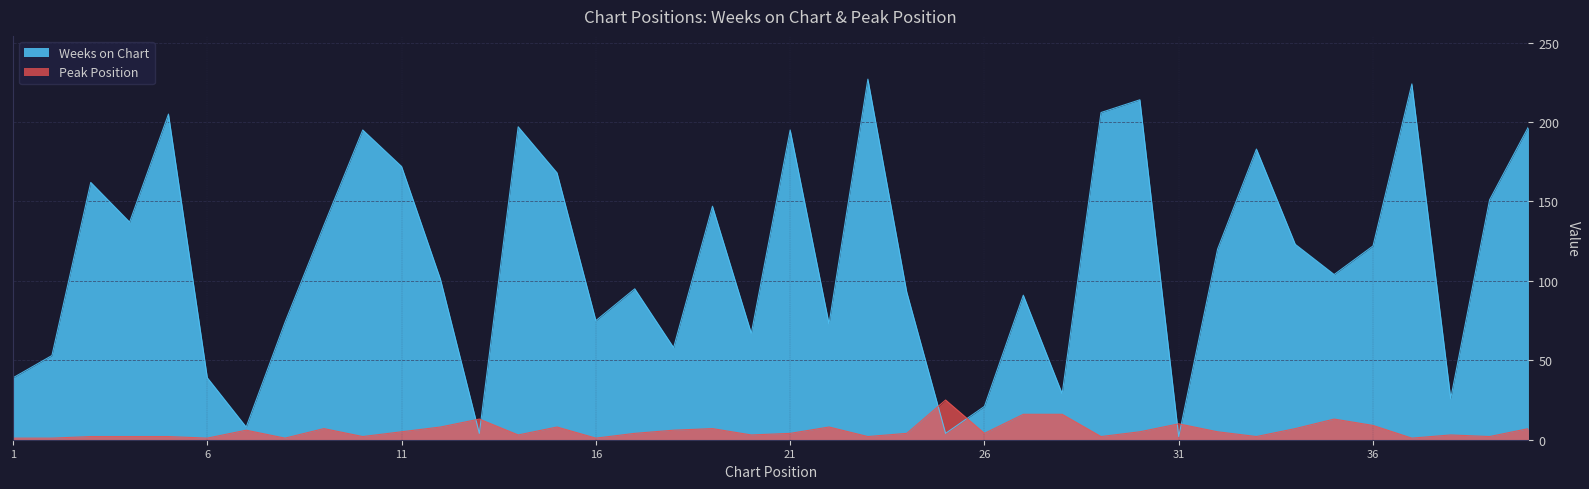

At which label does Peak Position first exceed 4?

7